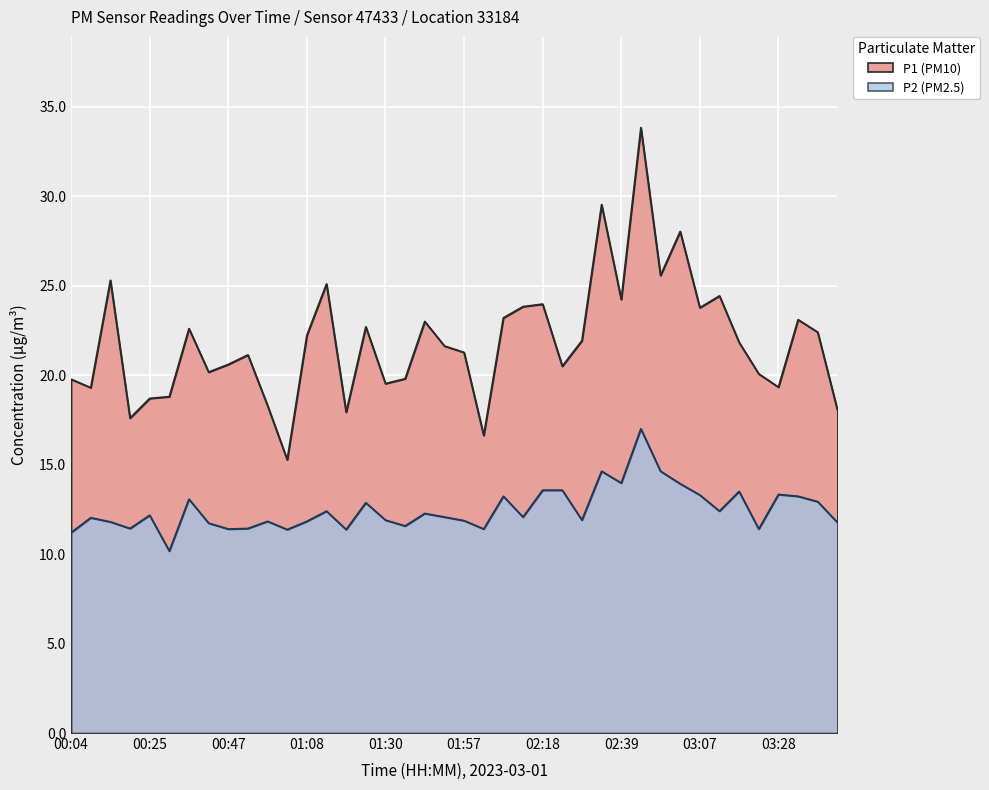

Between 00:41 and 01:35, which series saw the biggest shift?

P1